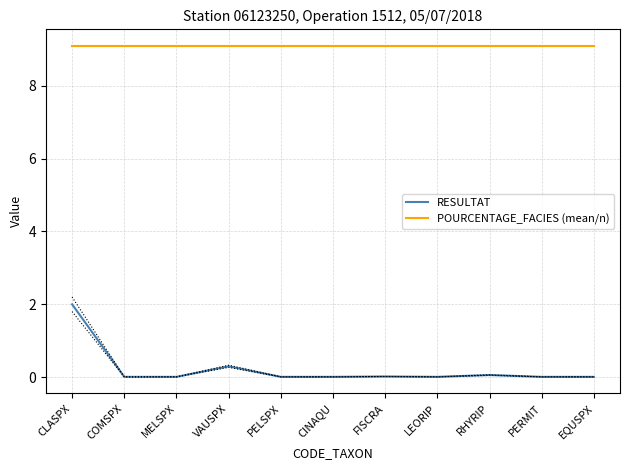

Reading left to right, list all the values displayed in this chart.

RESULTAT: 2.0	0.0	0.0	0.3	0.0	0.0	0.0	0.0	0.1	0.0	0.0
POURCENTAGE_FACIES (mean/n): 9.1	9.1	9.1	9.1	9.1	9.1	9.1	9.1	9.1	9.1	9.1